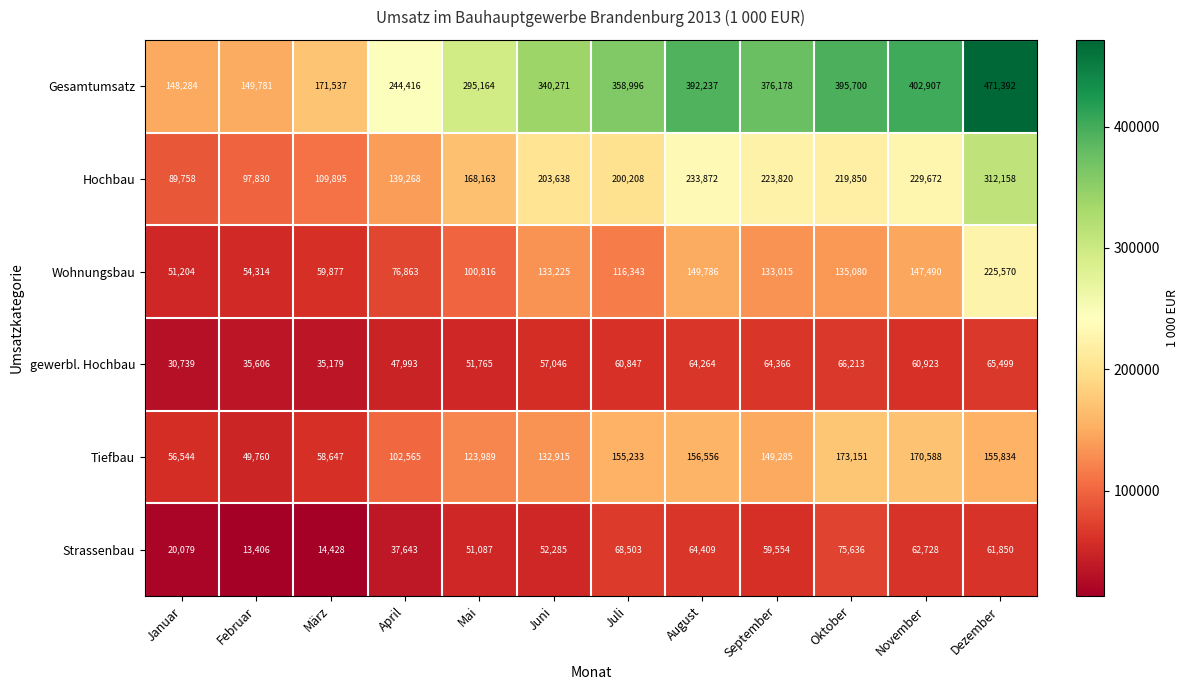

List the series in order of their peak value, lowest first.

gewerbl. Hochbau, Strassenbau, Tiefbau, Wohnungsbau, Hochbau, Gesamtumsatz